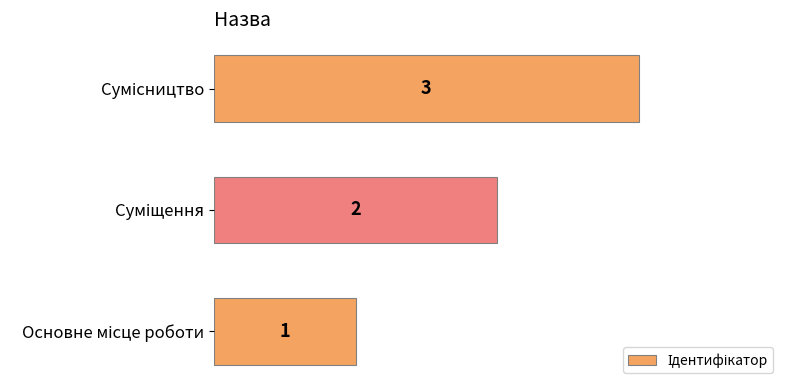

How many values are between 1 and 3?

3